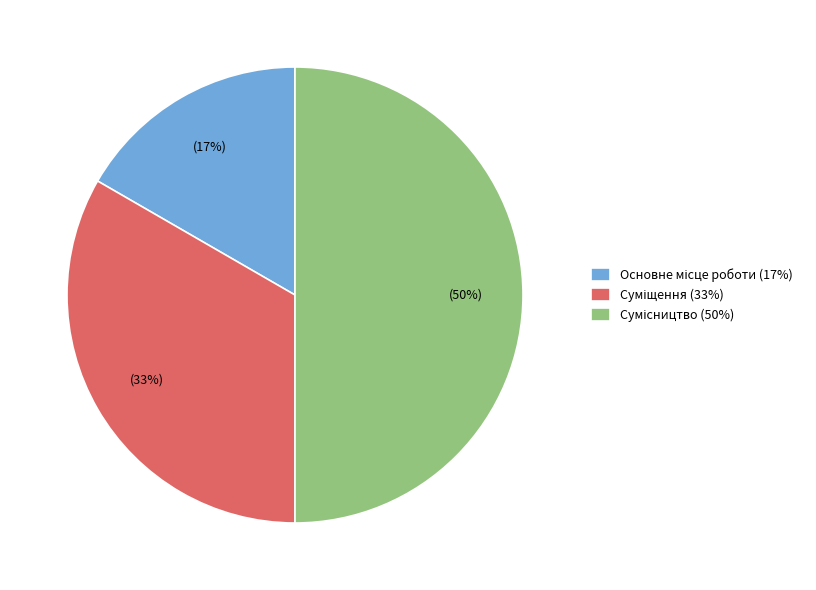

To the nearest percent, what is the difference between the largest and smallest slice percentages?

33%